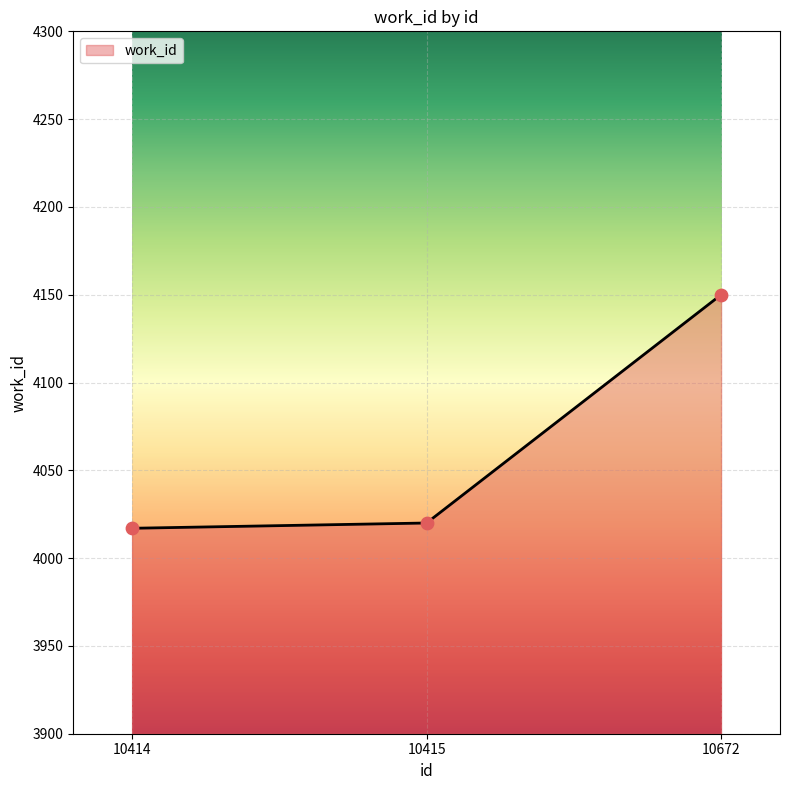

What is the change in value from 10414 to 10415?

+3